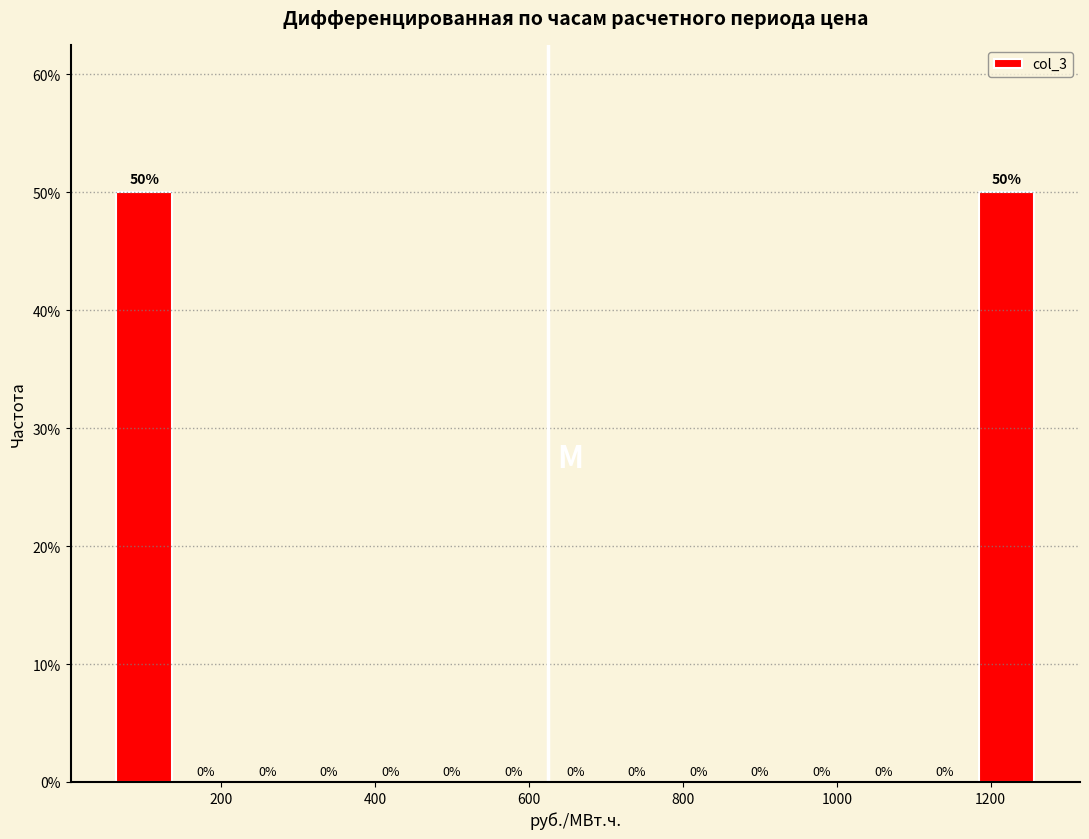

How tall is the bar that spans 1180 to 1260 on the x-axis? The bar edges are not printed on the chart, so give them approximately, as read against the axis.

50